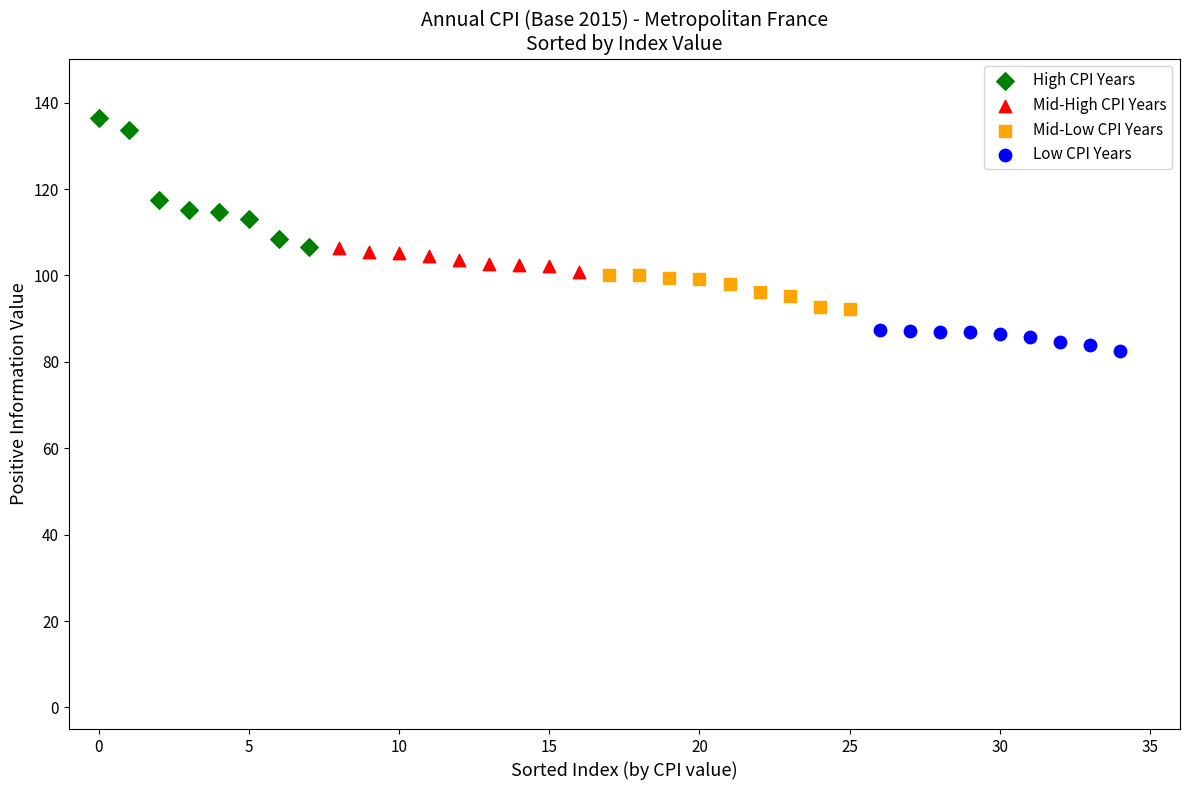

Which series contains the highest Y value?

High CPI Years